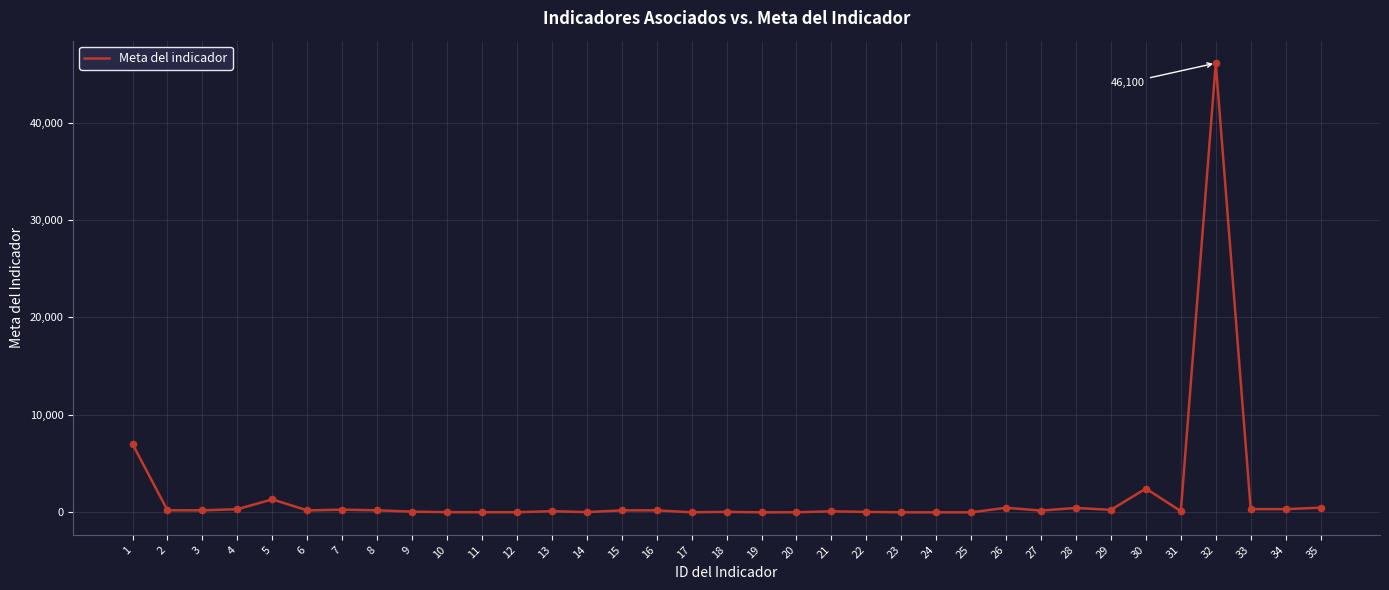

What is the ratio of the value at 35 to the value at 25?

120.0